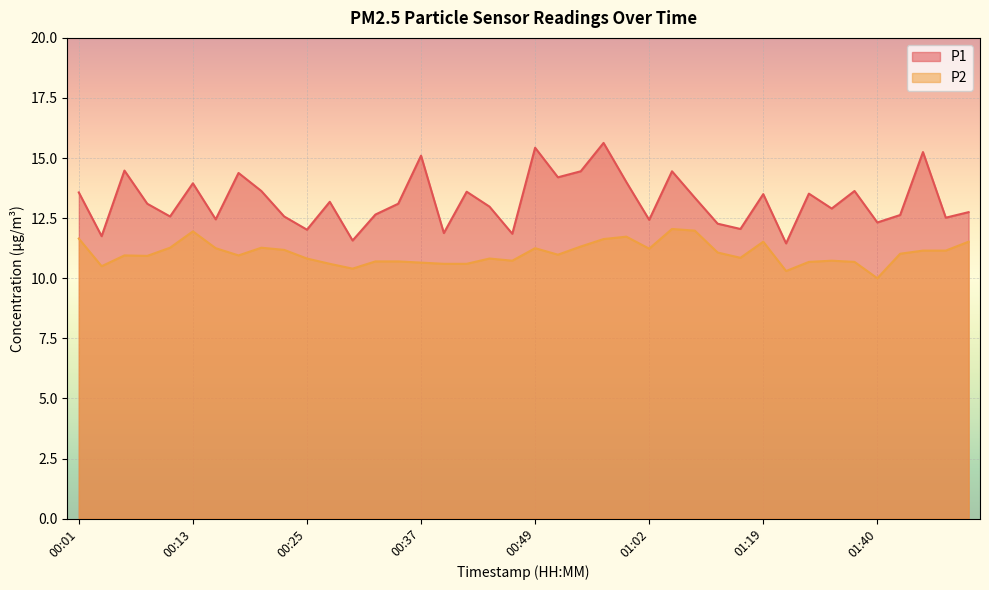

At which label does P2 reach its peak?

01:04